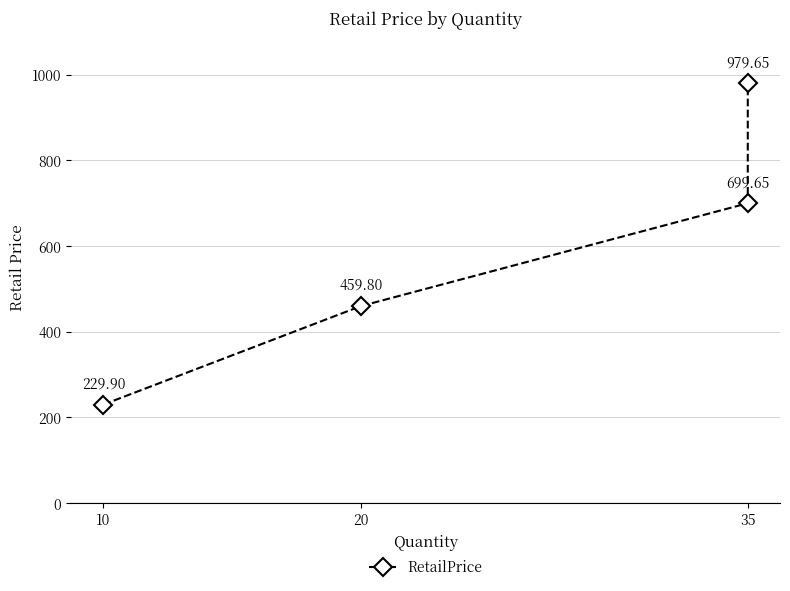

How many categories are shown in the chart?

4